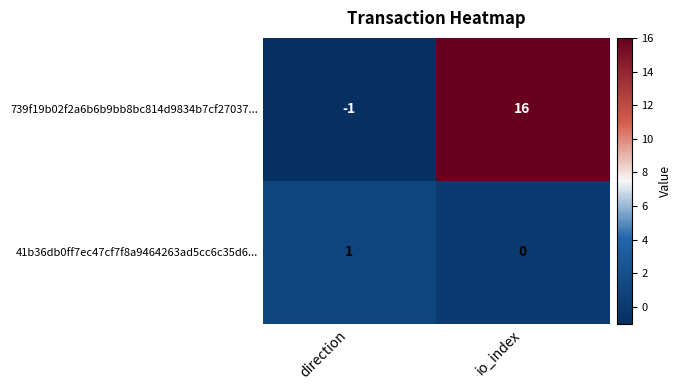

At which category is the sum across all series the highest?

io_index